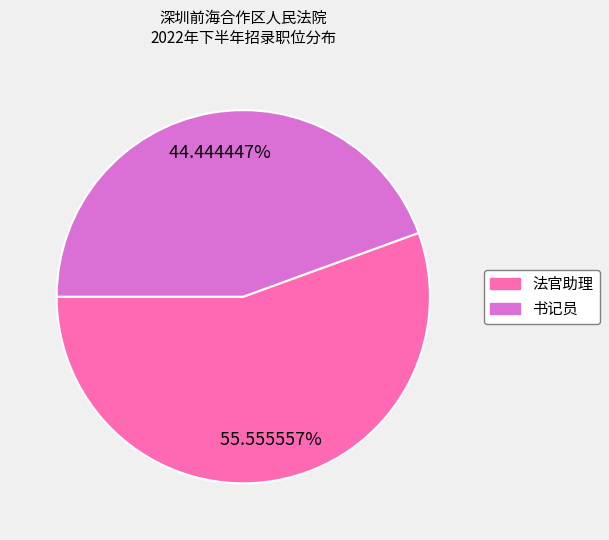

What percentage is the 法官助理 slice, to the nearest percent?

56%